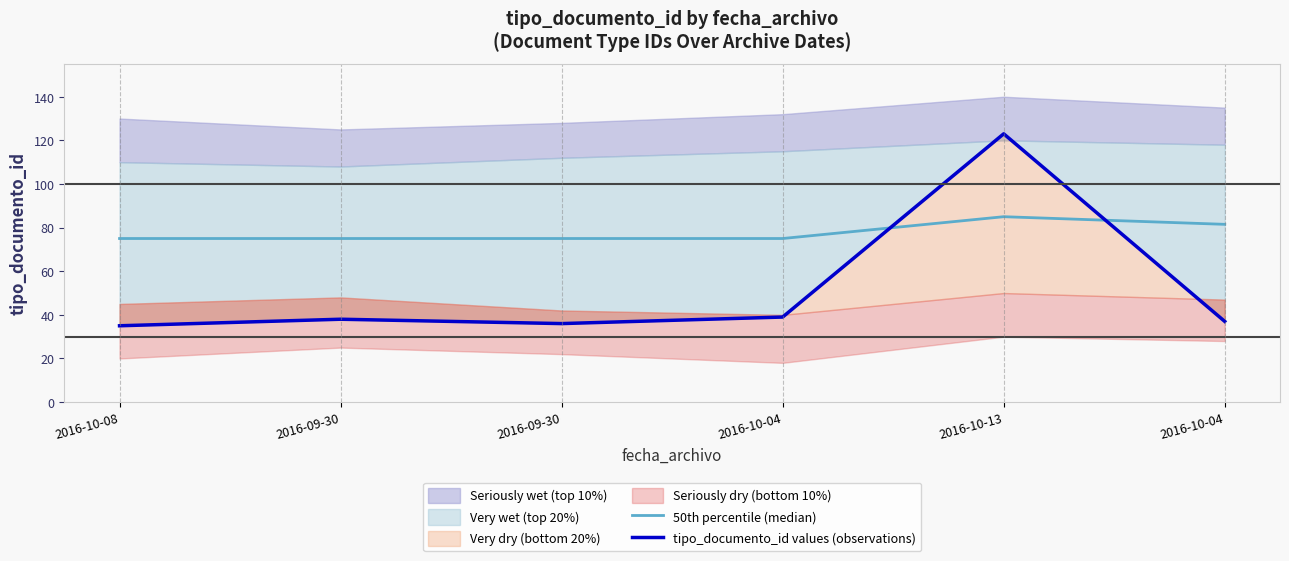

How many intersections are there between tipo_documento_id values (observations) and 50th percentile (median)?

2